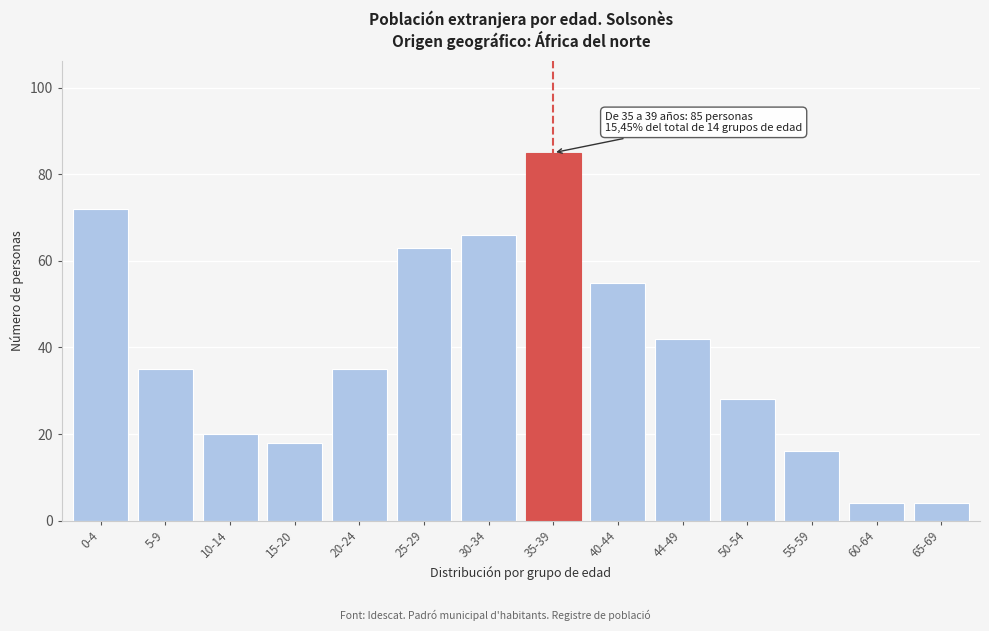

Reading right to left, what are all the values shown in this chart?

4	4	16	28	42	55	85	66	63	35	18	20	35	72